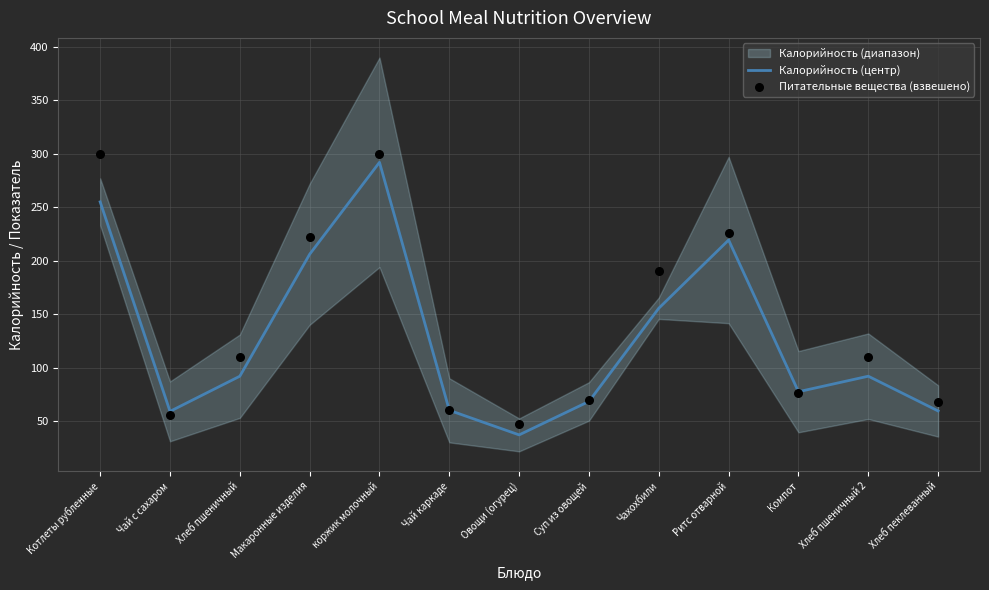

Which series reaches the minimum Y coordinate?

Калорийность (центр)